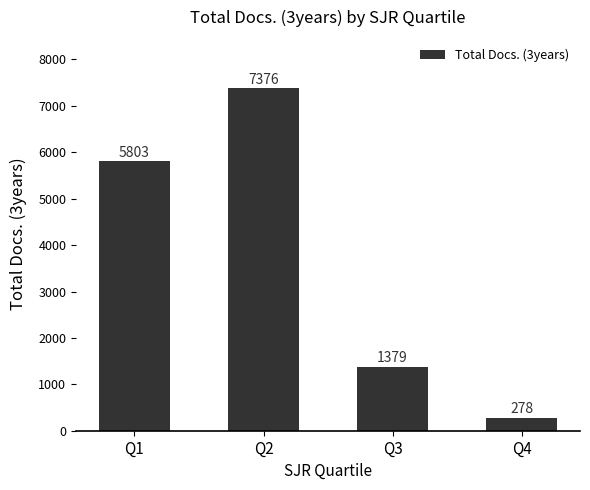

Rank the categories by value from lowest to highest.

Q4, Q3, Q1, Q2